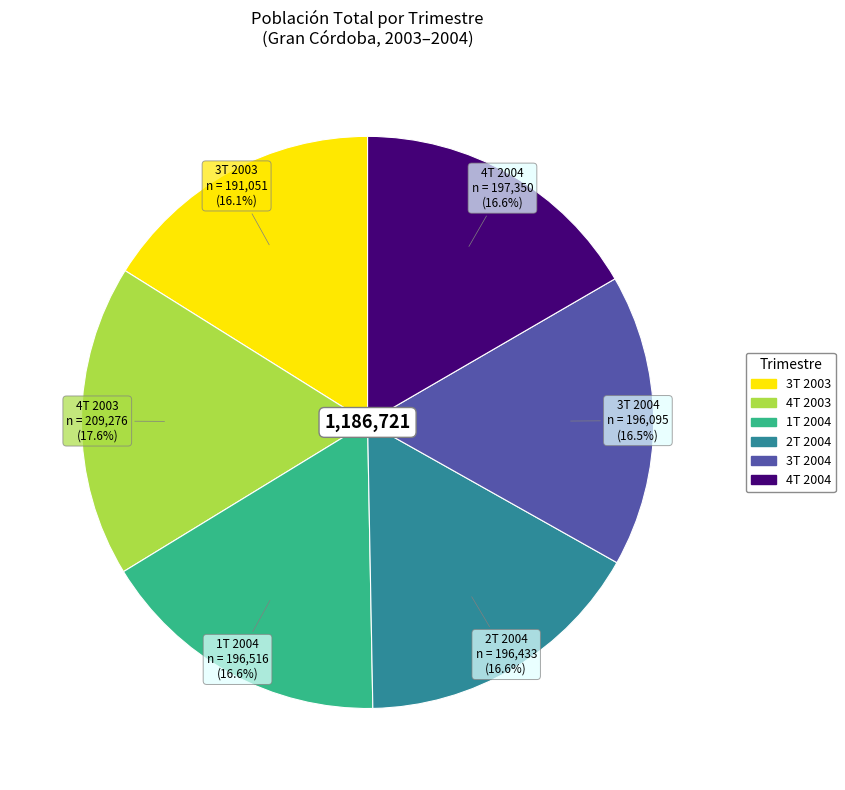

Is the sum of 4T 2003 and 3T 2004 greater than half?

No